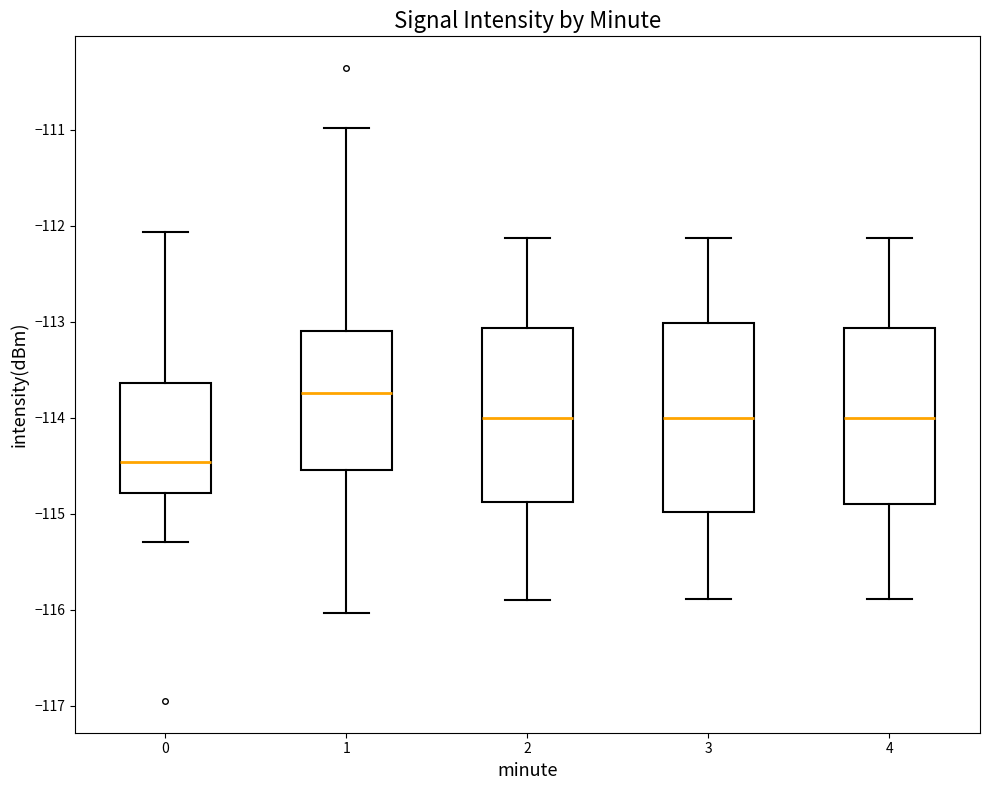

Which box's median line is the lowest?

0